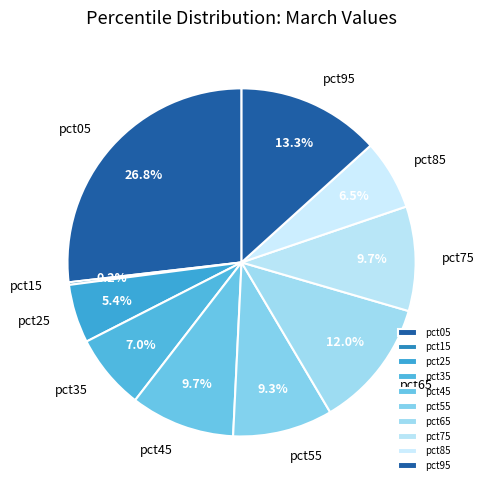

What is the largest slice in the pie chart?

pct05